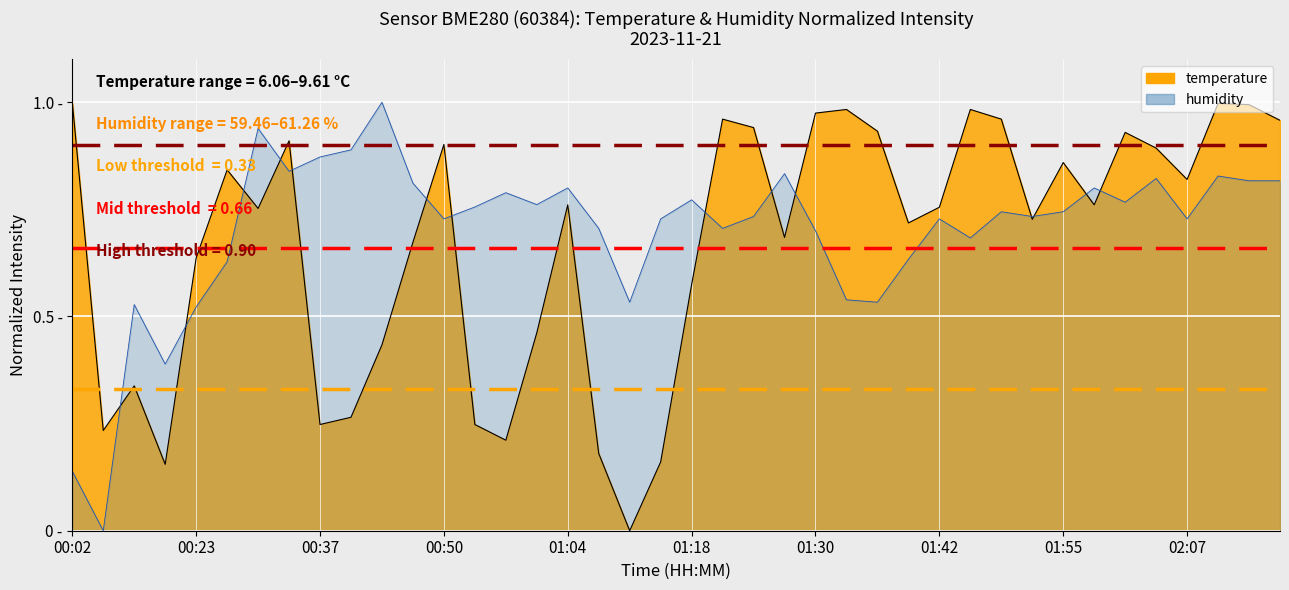

True or false: humidity and temperature cross at least once.

True